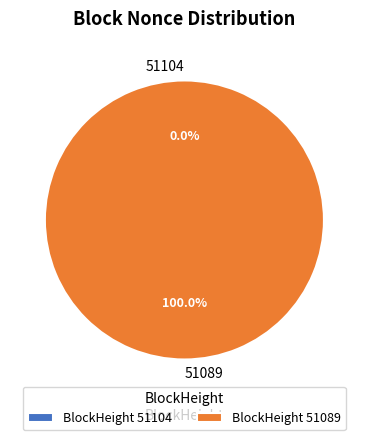

To the nearest percent, what is the combined percentage of 51104 and 51089?

100%